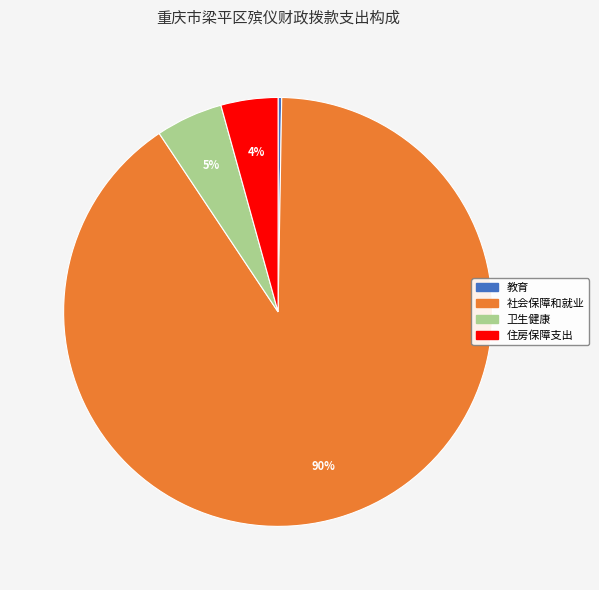

Which slice is the largest?

社会保障和就业